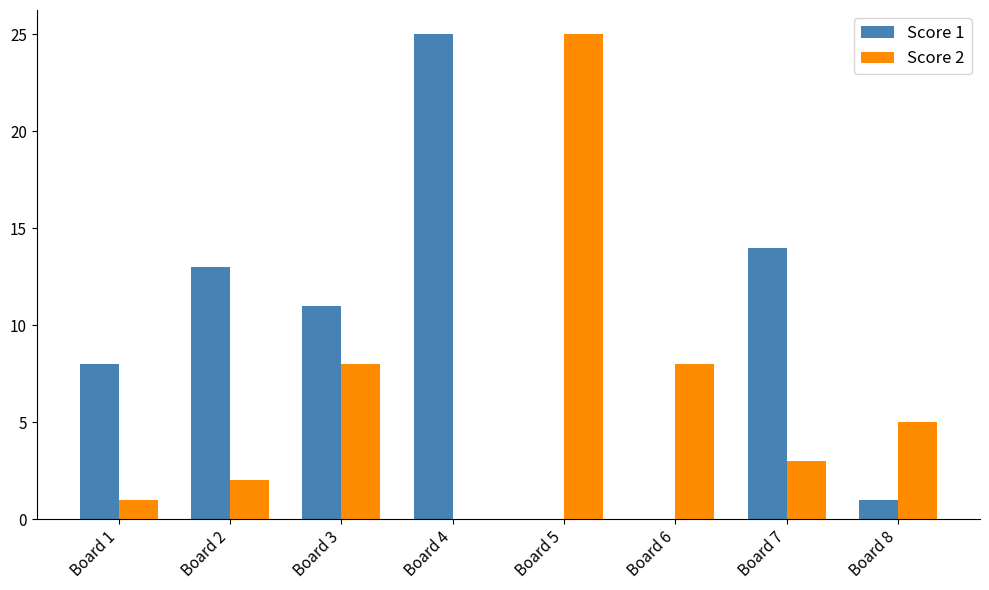

What is the average value of the Score 1 series?

9